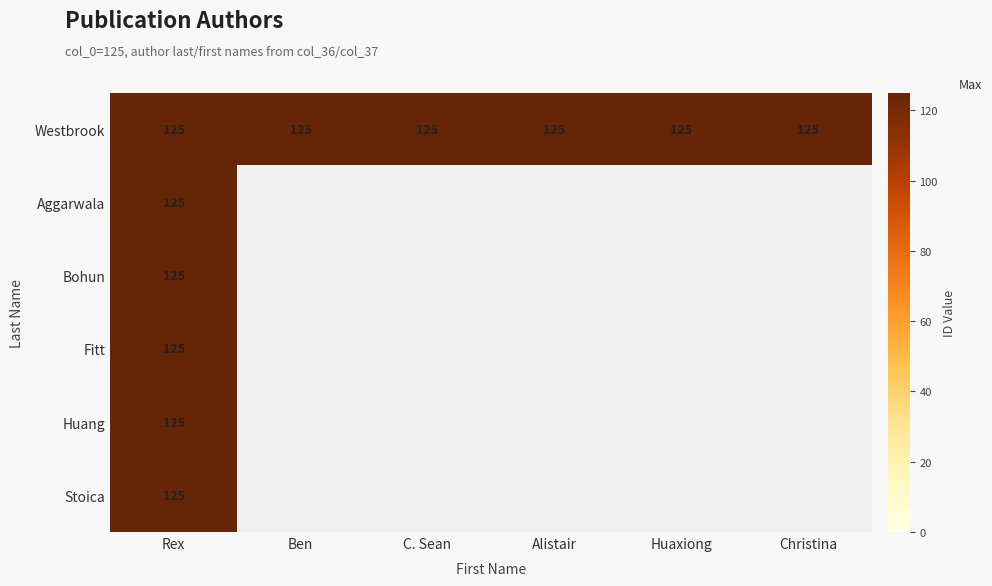

Which series has the largest total across all categories?

Westbrook